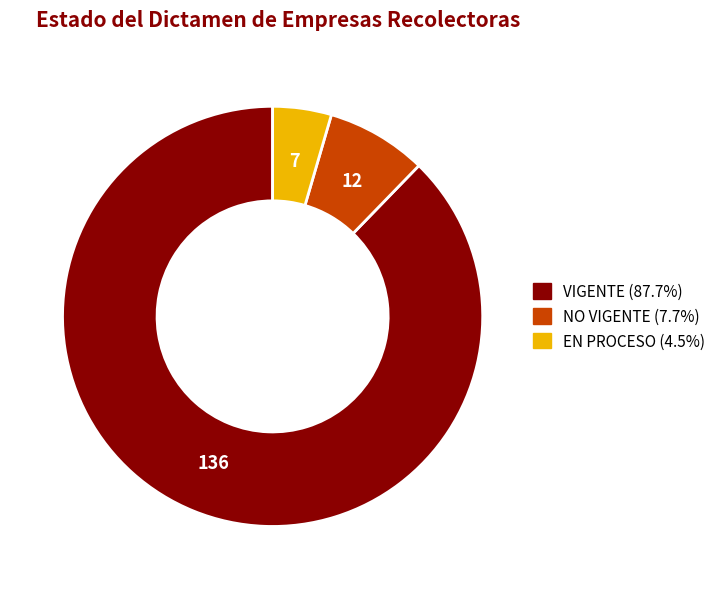

Does any single category account for the majority?

Yes